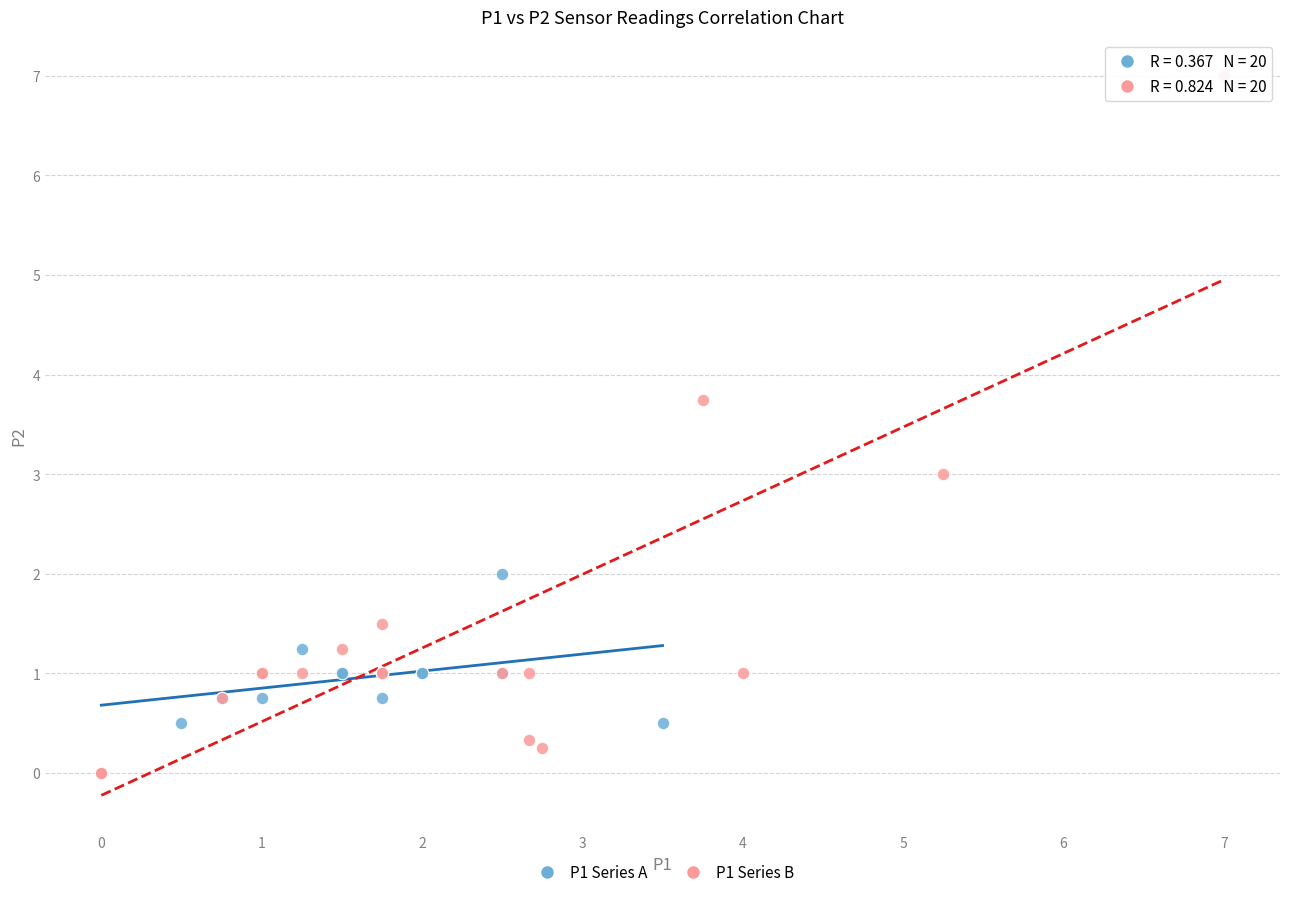

Which series has the widest spread of Y values?

P1 Series B